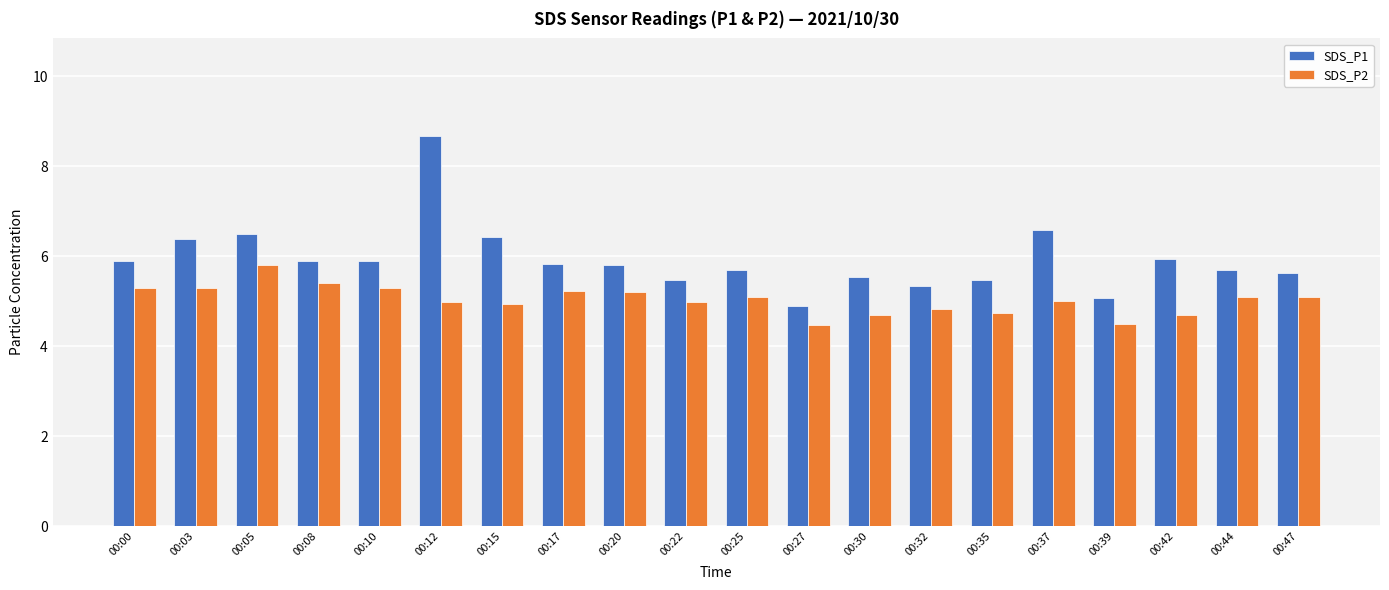

What is the difference between the second highest and minimum values in the SDS_P2 series?

0.9